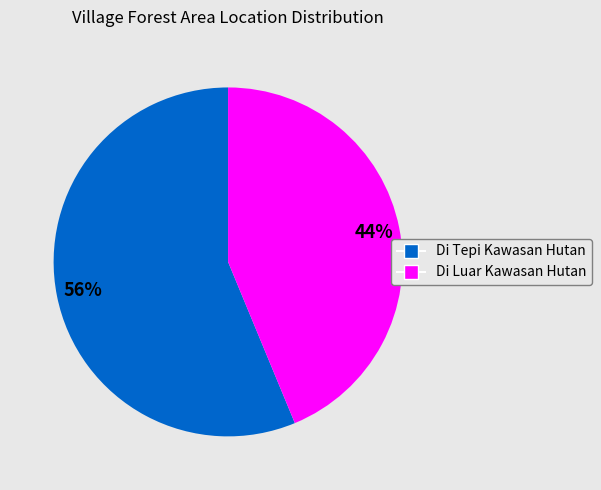

Do Di Tepi Kawasan Hutan and Di Luar Kawasan Hutan together represent more than half of the pie?

Yes